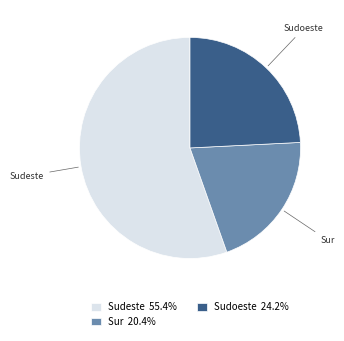

Do Sudeste 55.4% and Sudoeste 24.2% together represent more than half of the pie?

Yes